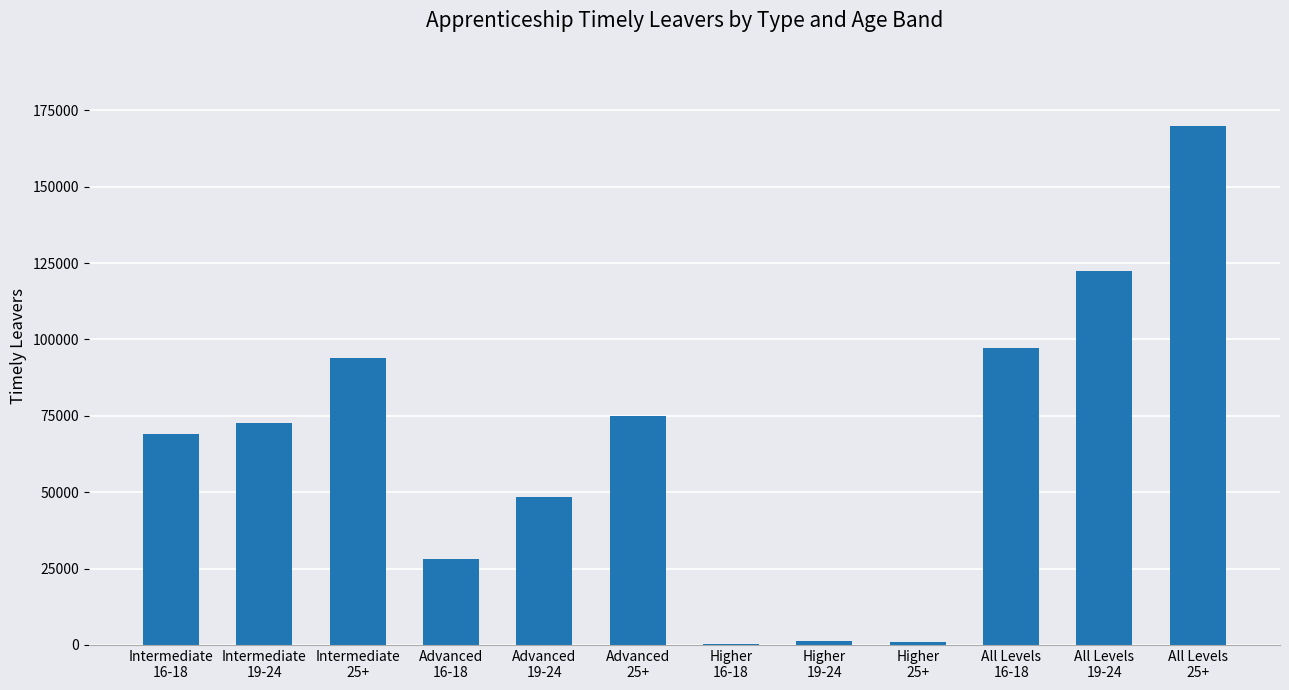

The value at Intermediate
19-24 is 72510. True or false?

True